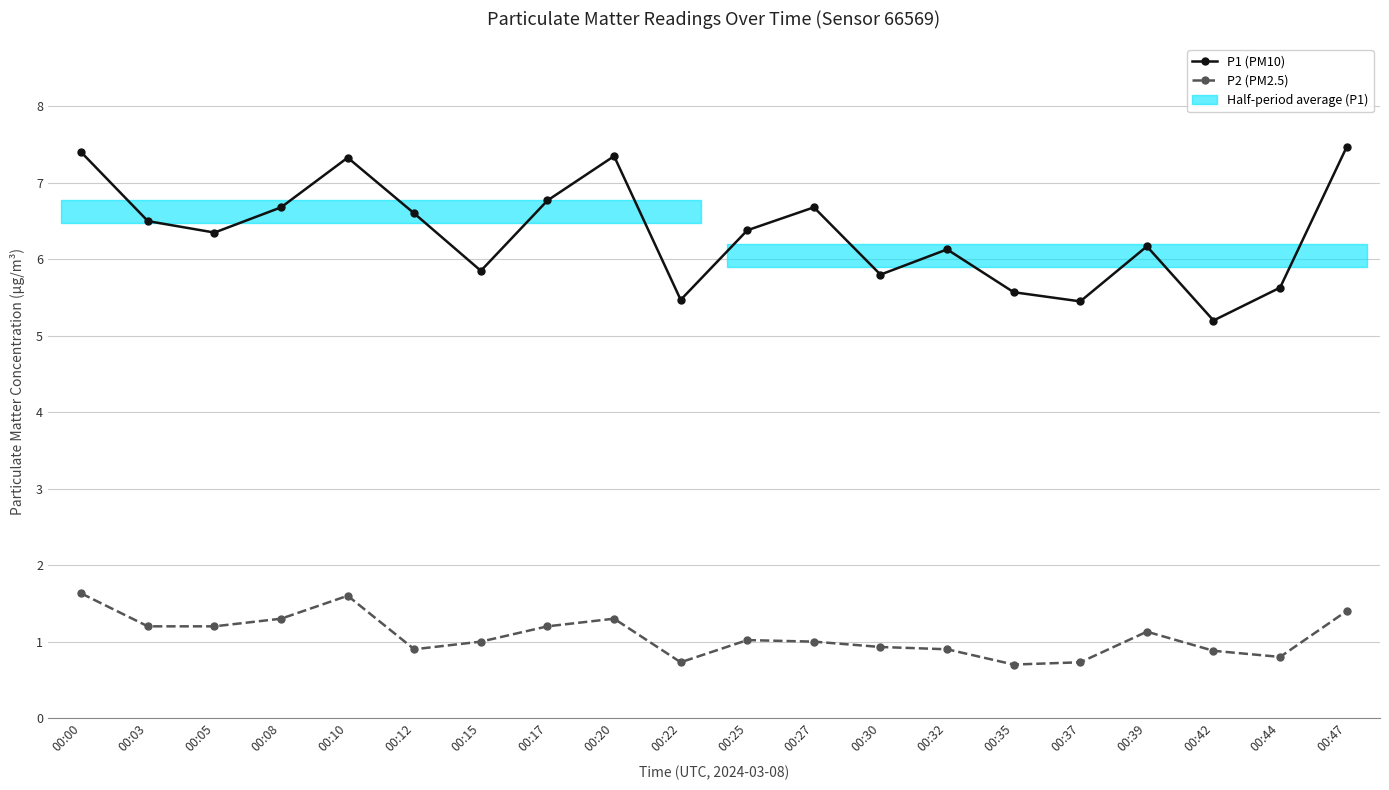

What is the maximum value shown in the chart?

7.5